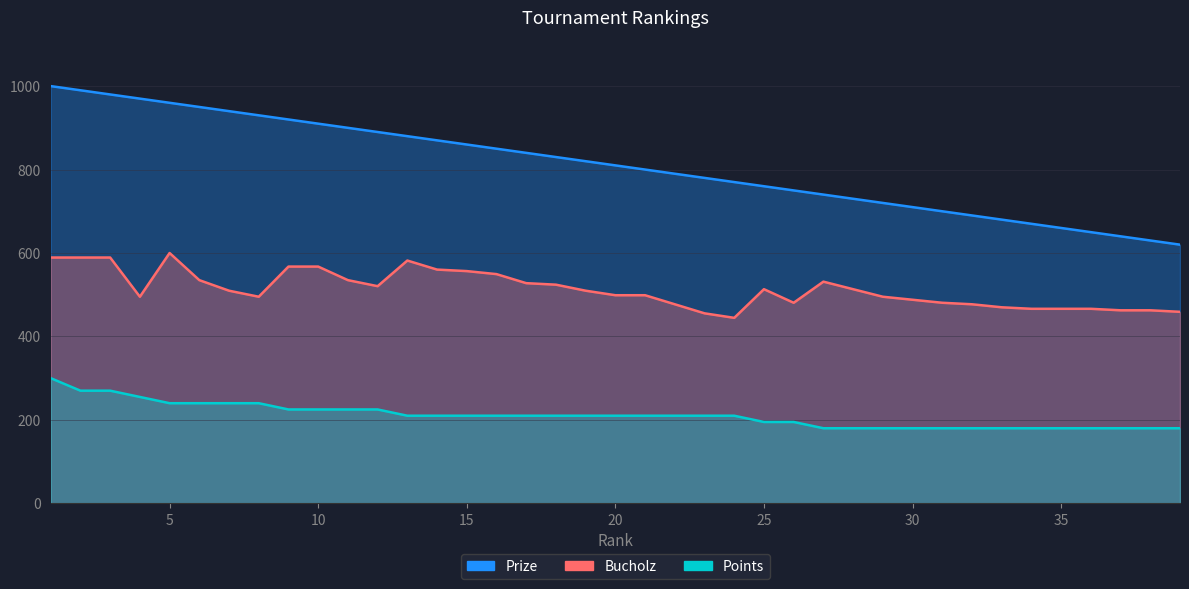

How many lines are shown in the chart?

3